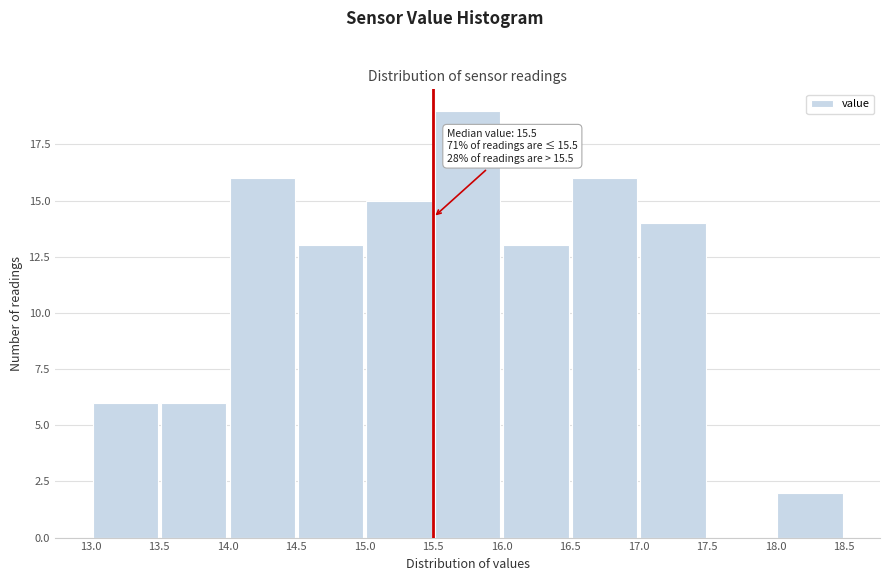

Over which range of the x-axis is the bar tallest?

15.5 to 16.0